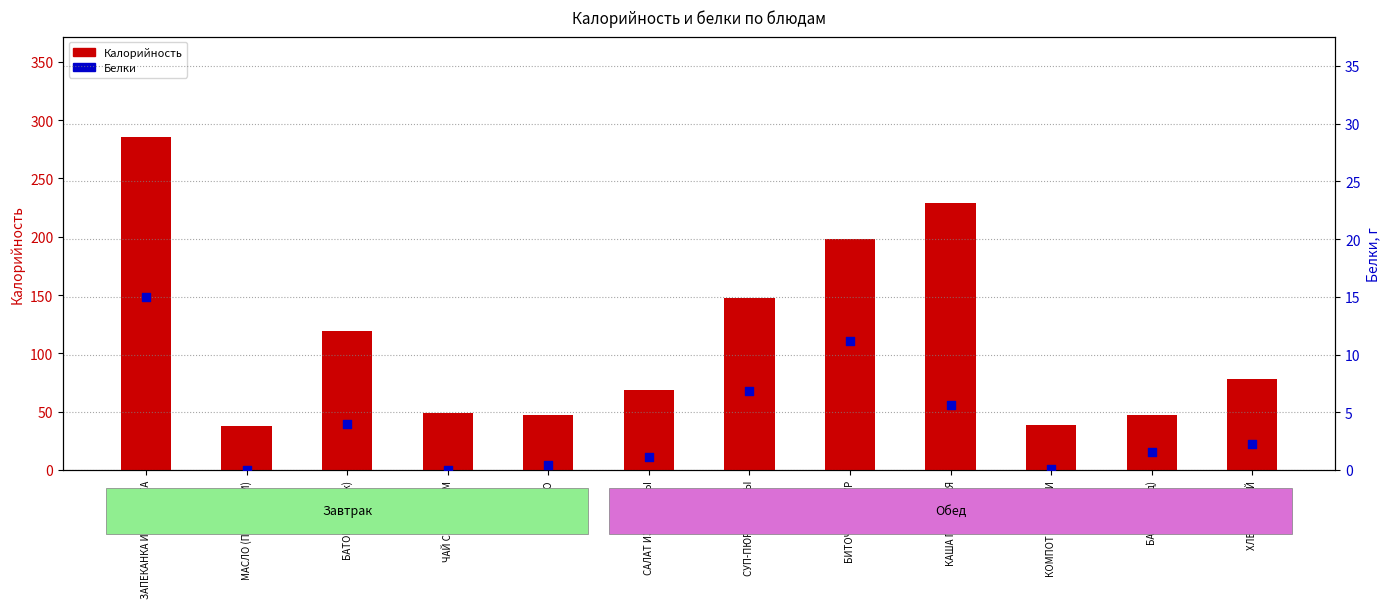

Is the value of Белки at ЯБЛОКО greater than the value of Калорийность at КАША ГРЕЧНЕВАЯ?

No